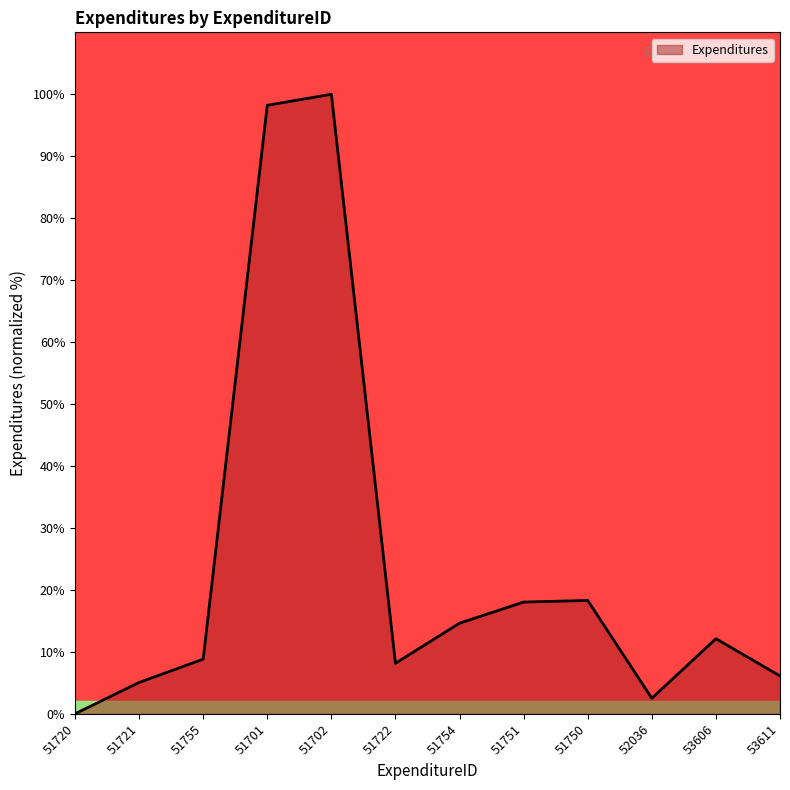

True or false: the data shows 12.1 at 53606.

True